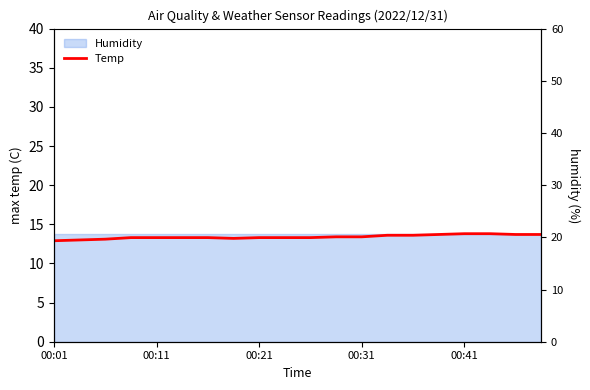

Which category has the lowest value across all series?

00:01